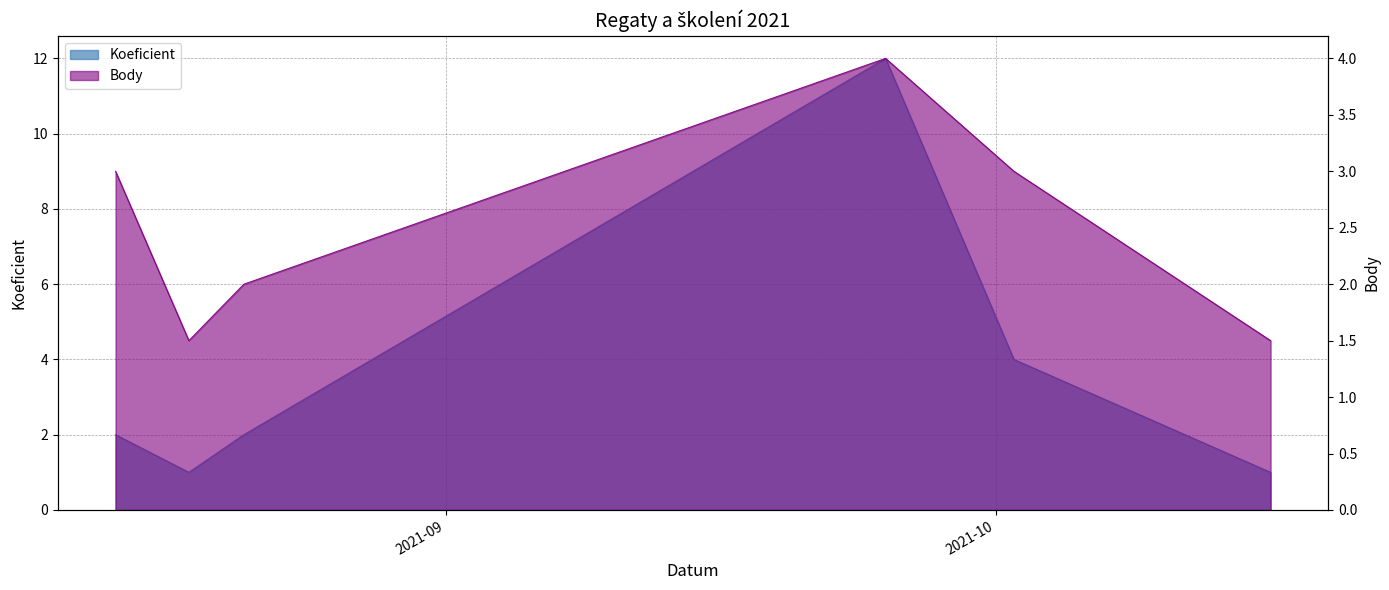

What is the label of the 4th point from the right?

2021-08-21